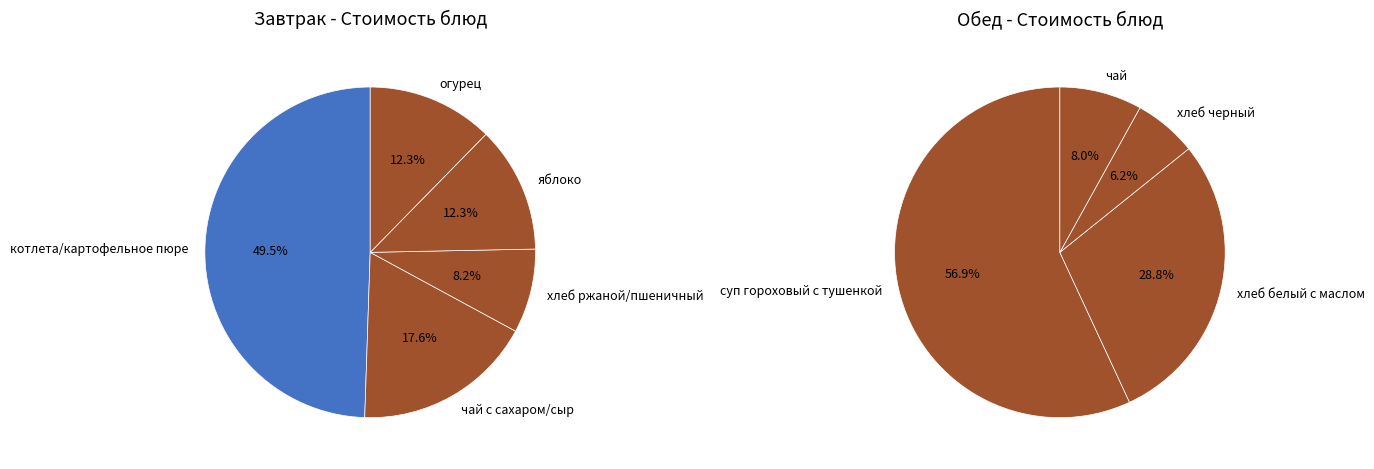

How many slices are in this pie chart?

9